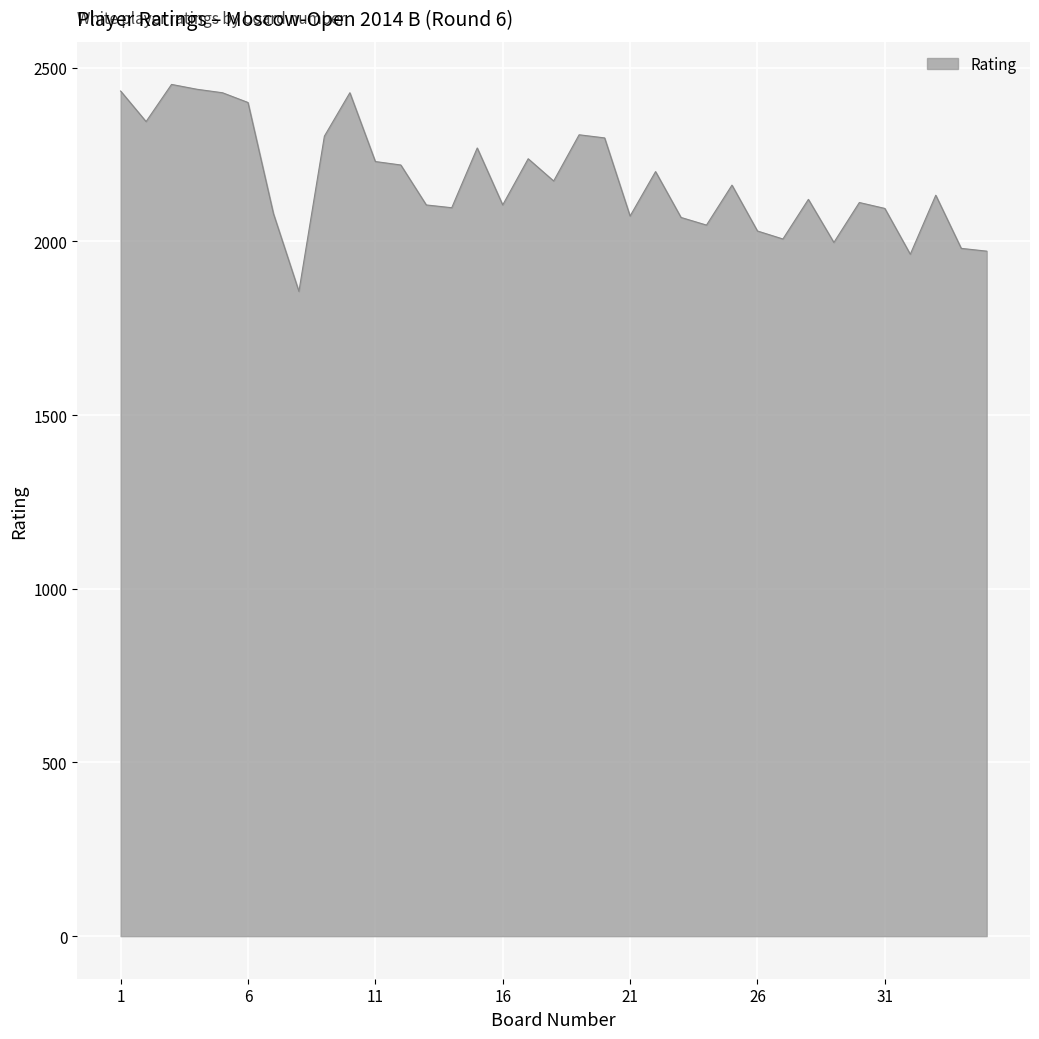

What is the minimum value shown in the chart?

1856